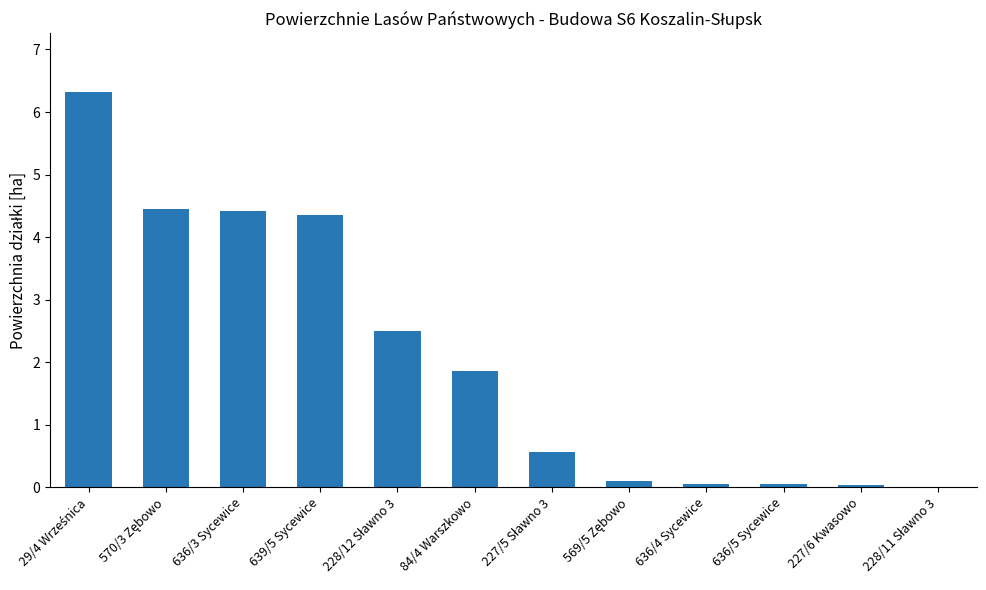

What is the greatest value displayed?

6.3